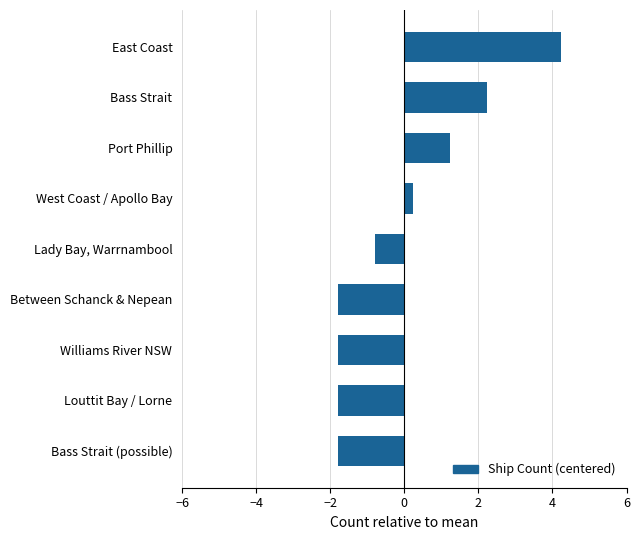

Where is the data nearest to the value 1?

Port Phillip